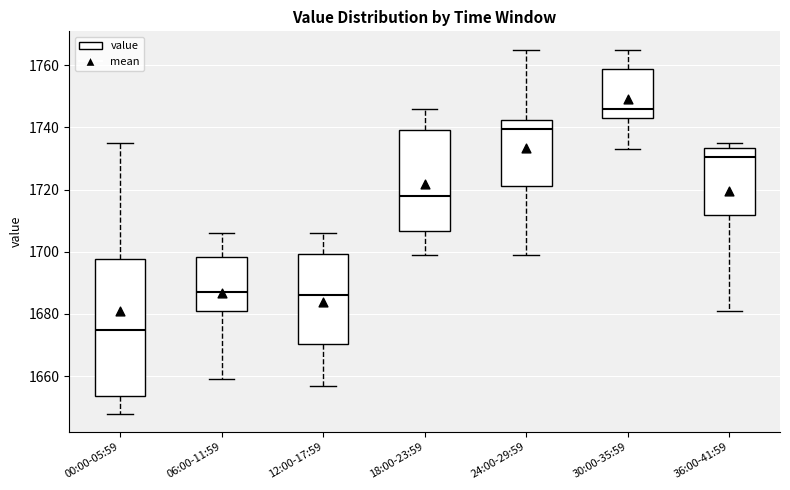

Which box has the lowest median line?

00:00-05:59